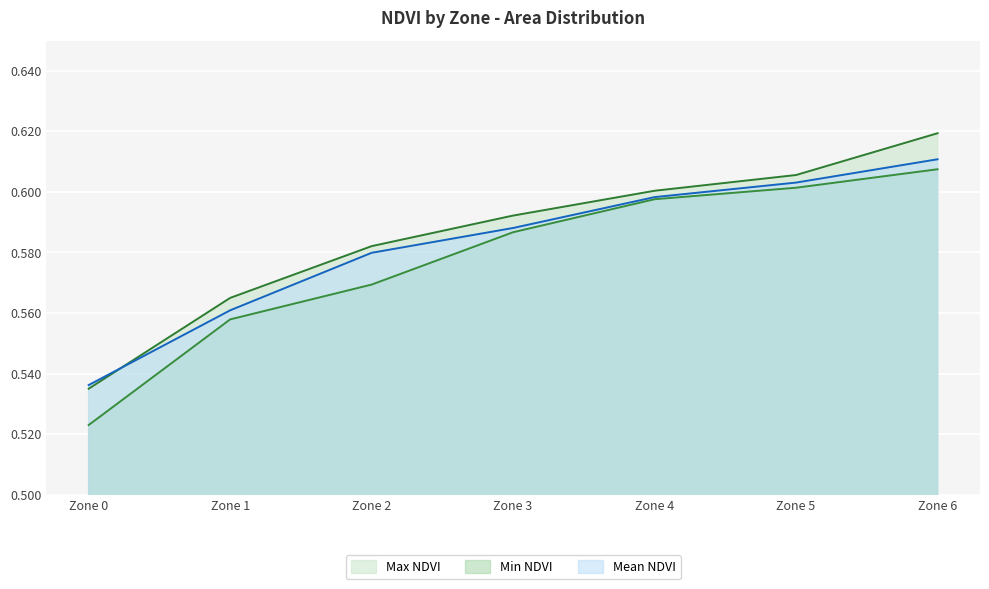

True or false: Min NDVI and Mean NDVI intersect in this chart.

False